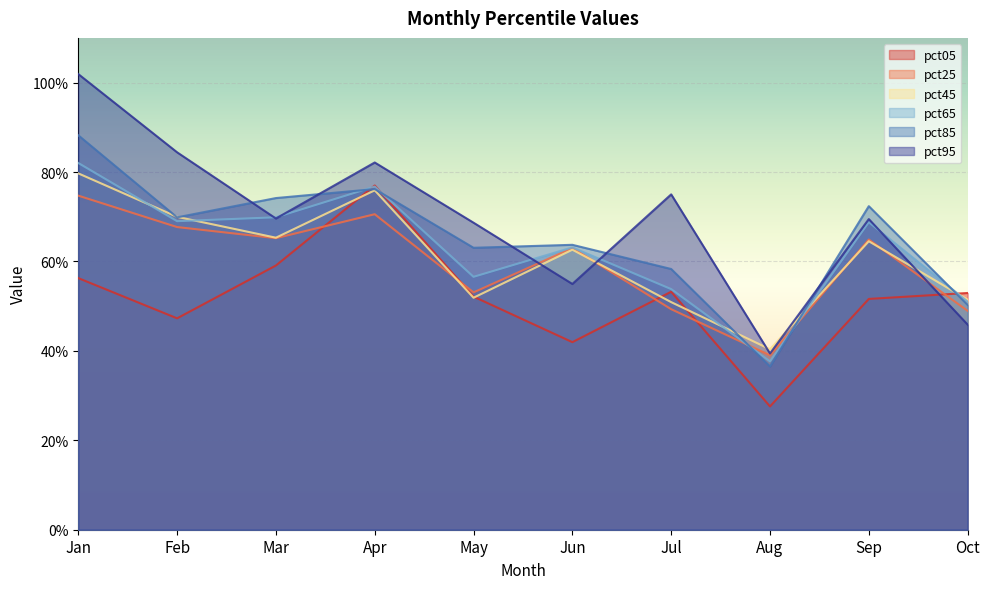

Where is the first local maximum for pct65?

Apr